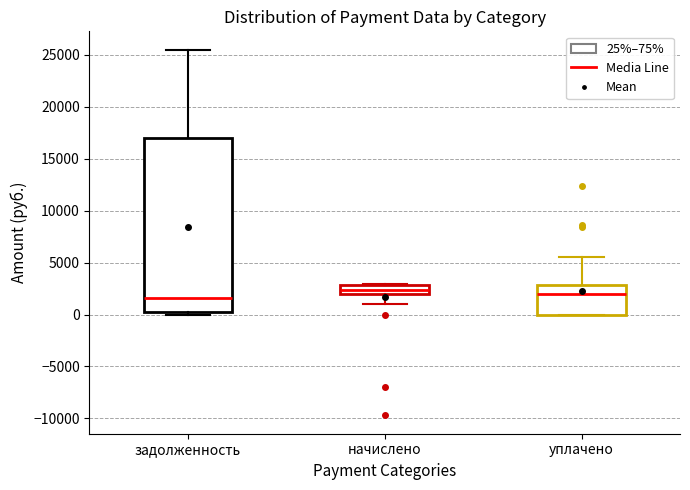

Reading left to right, transcribe this box plot: for each box, give where its median line is, the range the box spans, and where its two whiskers end, as read against the y-axis. The values are not printed on the chart, so give them approximately, as read against the axis.

задолженность: median 1500, box 0 to 17000, whiskers 0 (just below the box's lower edge) to 25500
начислено: median 2500, box 2000 to 3000, whiskers 1000 to 3000
уплачено: median 2000, box 0 to 3000, whiskers 0 to 5500